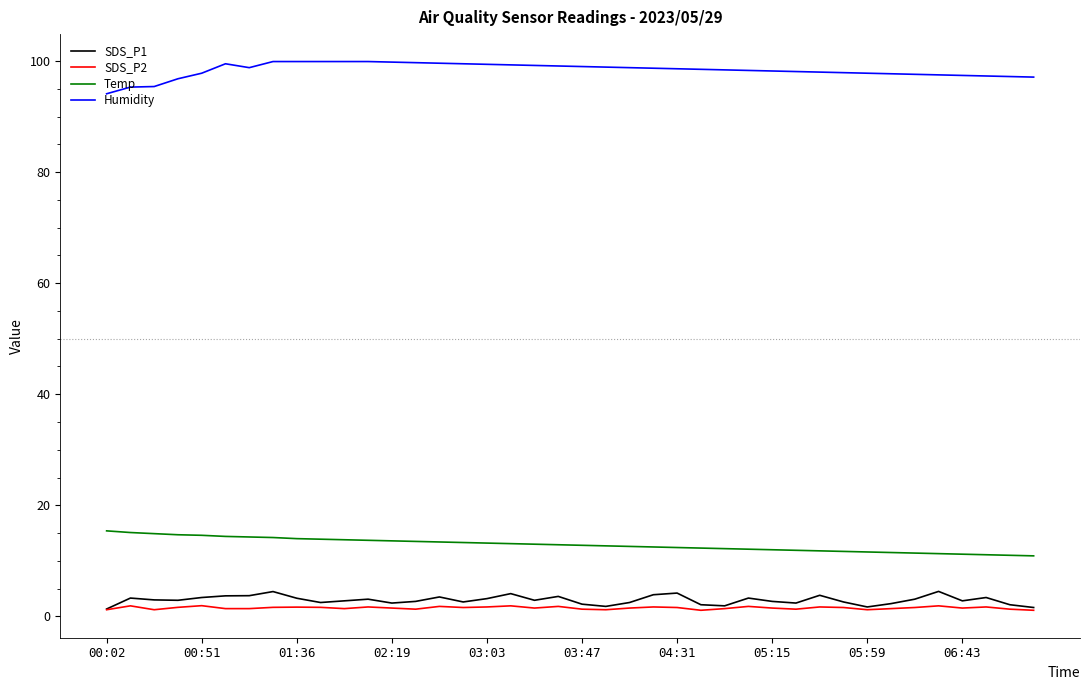

What are all the series names shown in the legend?

SDS_P1, SDS_P2, Temp, Humidity